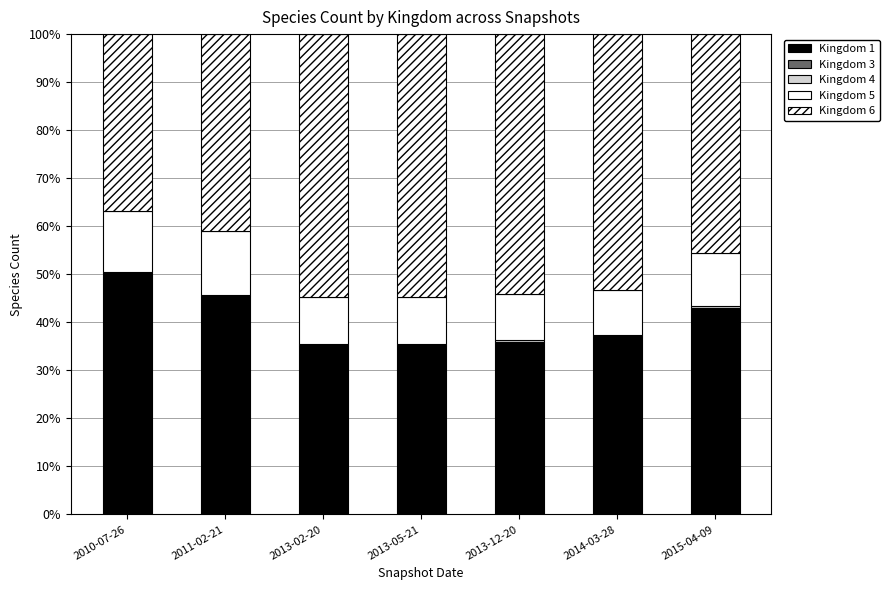

What is the average value of the Kingdom 4 series?

0.2